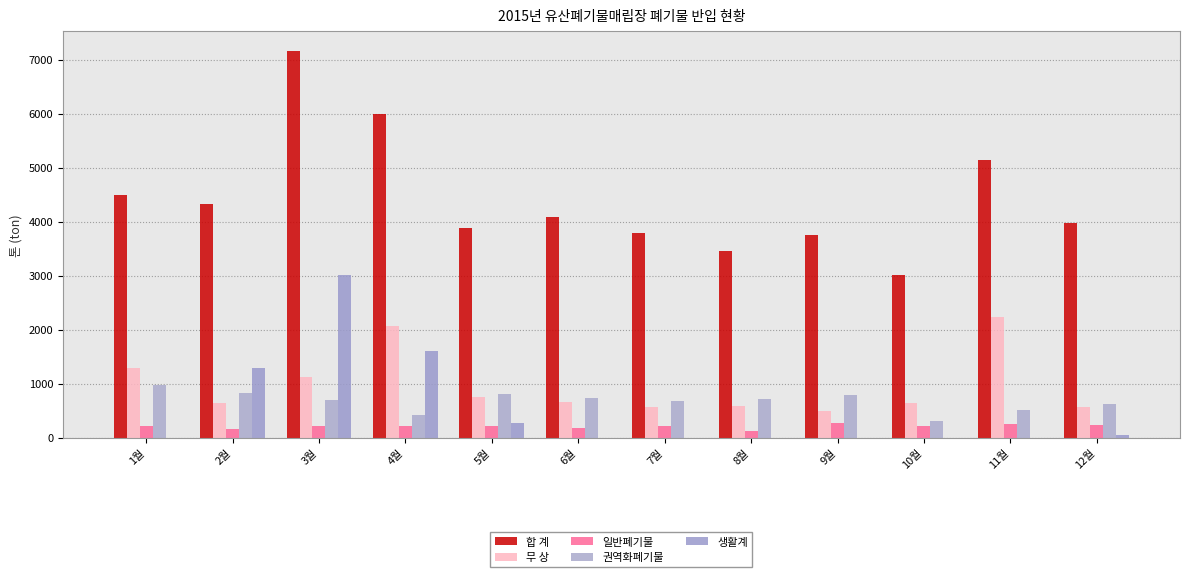

What are all the series names shown in the legend?

합 계, 무 상, 일반폐기물, 권역화폐기물, 생활계